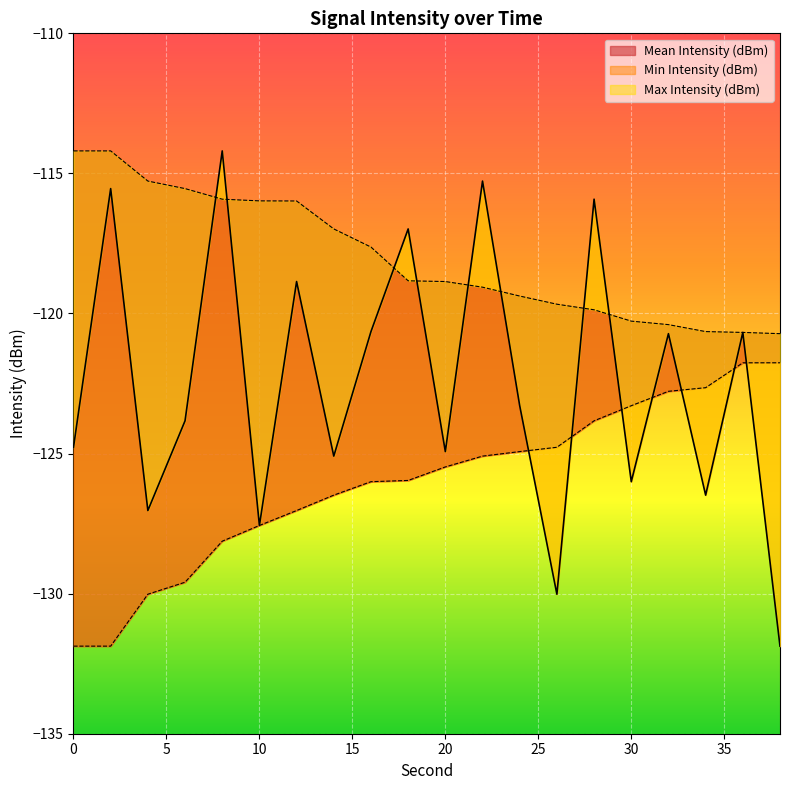

Which series changed the most between 34 and 36?

Mean Intensity (dBm)